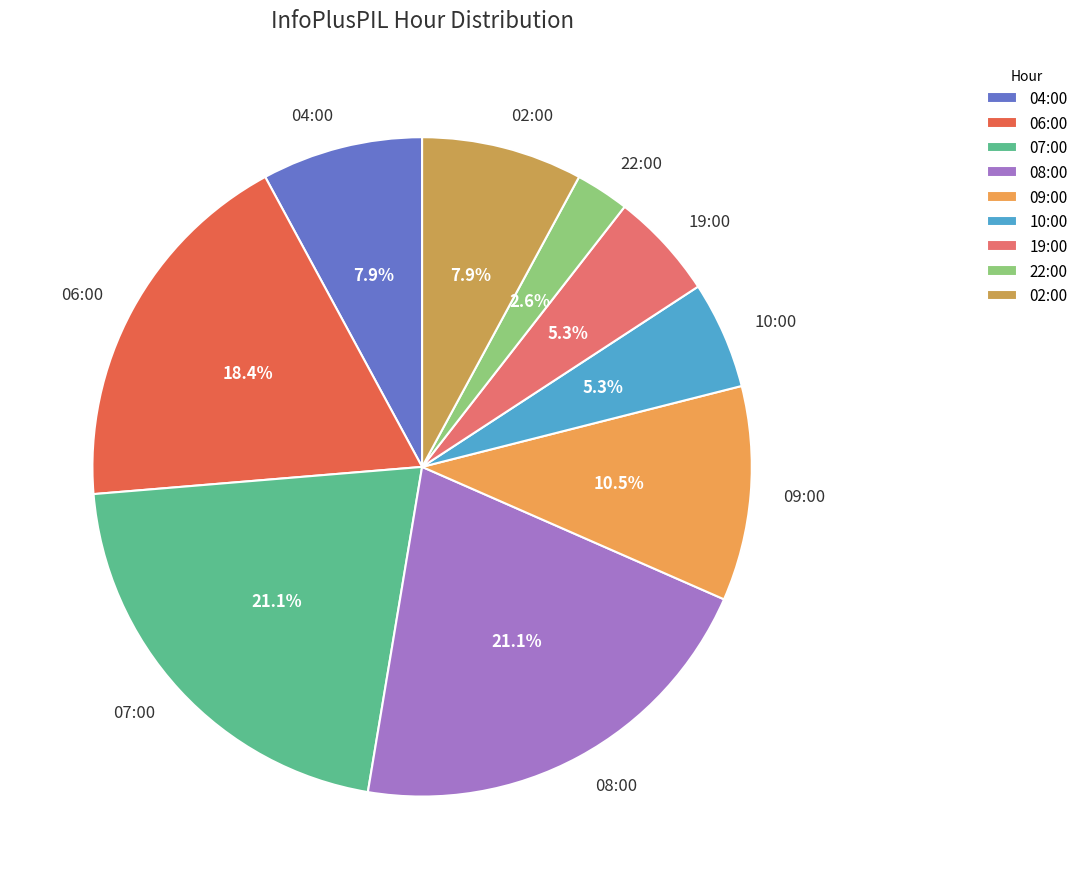

Do 07:00 and 19:00 together represent more than half of the pie?

No